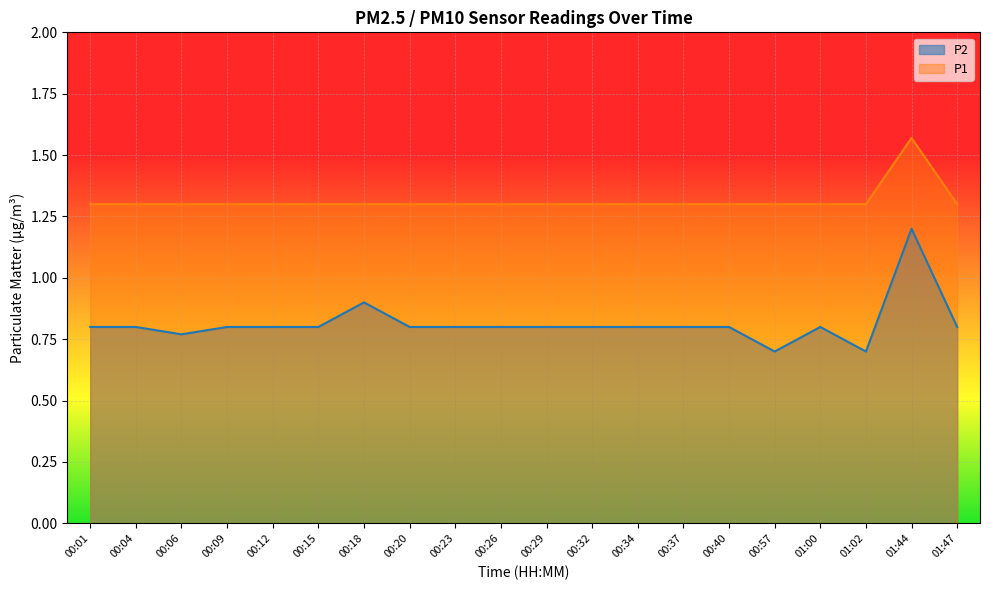

List the labels in order of P1 value, smallest first.

00:01, 00:04, 00:06, 00:09, 00:12, 00:15, 00:18, 00:20, 00:23, 00:26, 00:29, 00:32, 00:34, 00:37, 00:40, 00:57, 01:00, 01:02, 01:47, 01:44